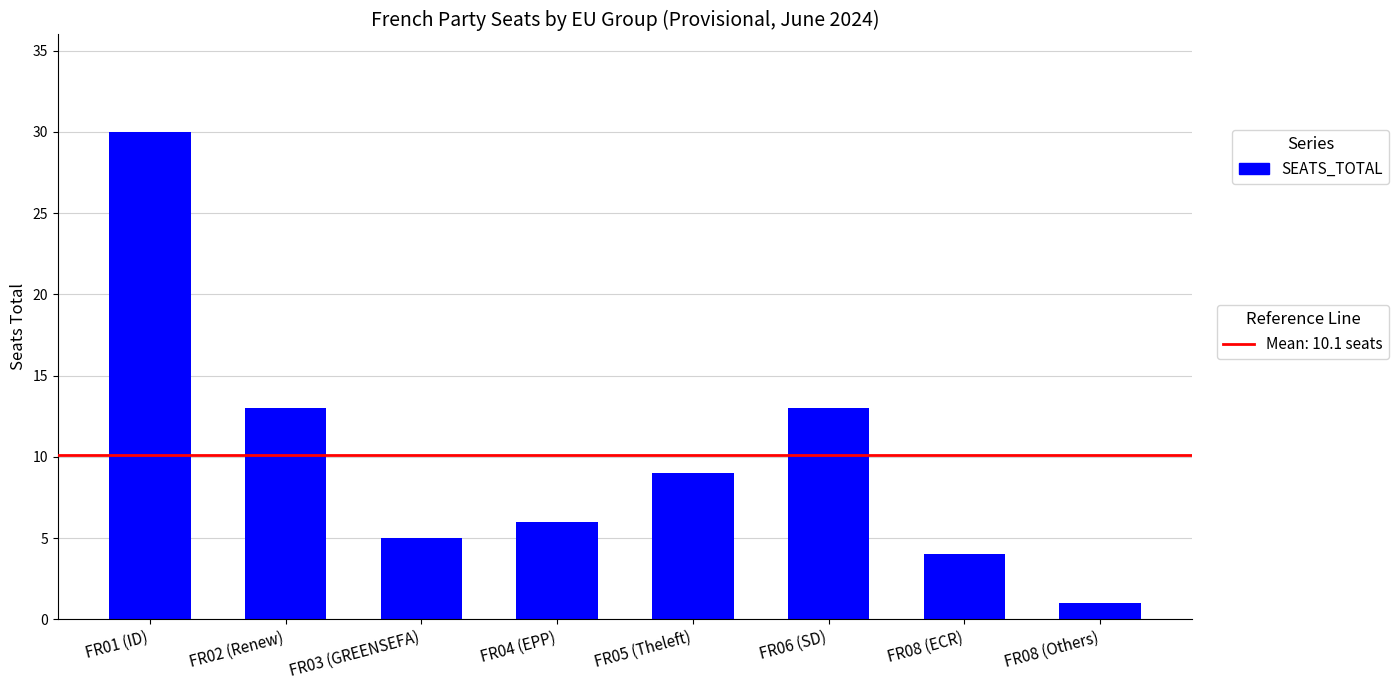

How many series are shown in this chart?

1